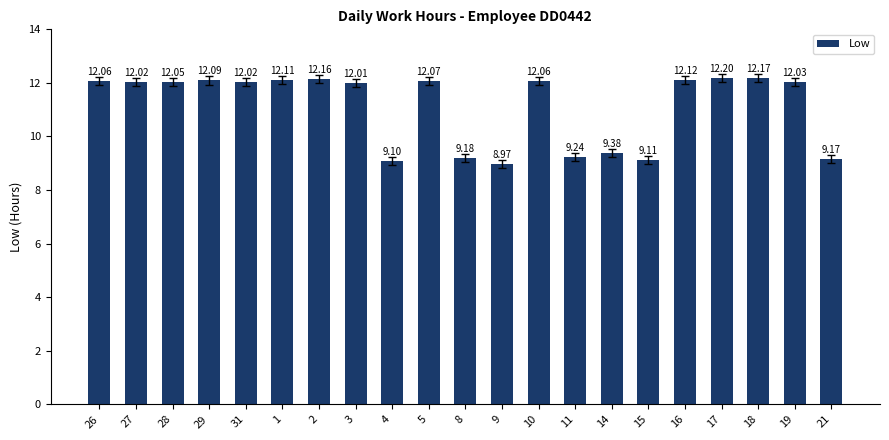

Where does the data first go above 12?

26